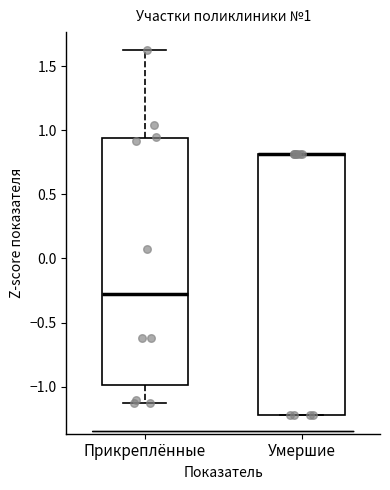

Which box is the tallest, from its lower edge to its upper edge?

Умершие